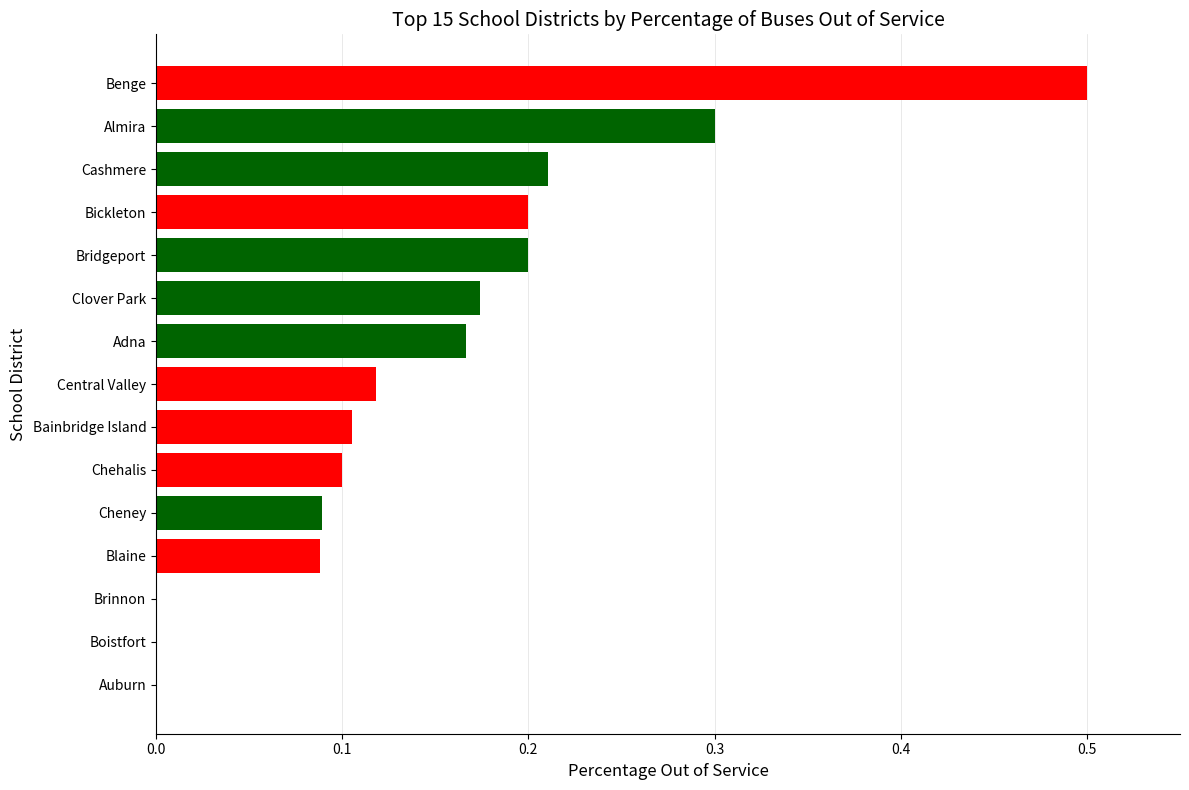

Count the number of categories in the chart.

15